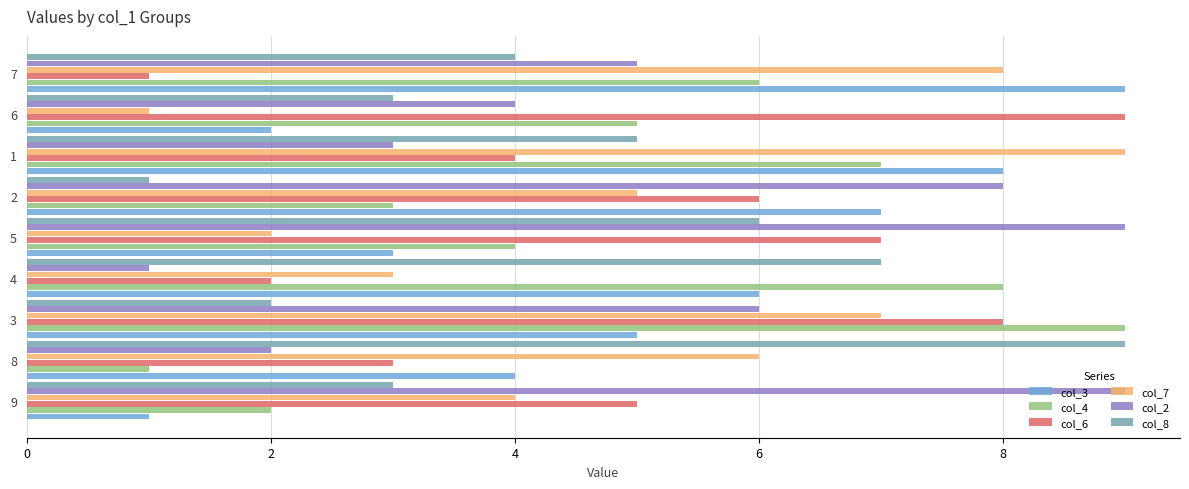

What is the difference between the maximum and minimum values in the col_4 series?

8